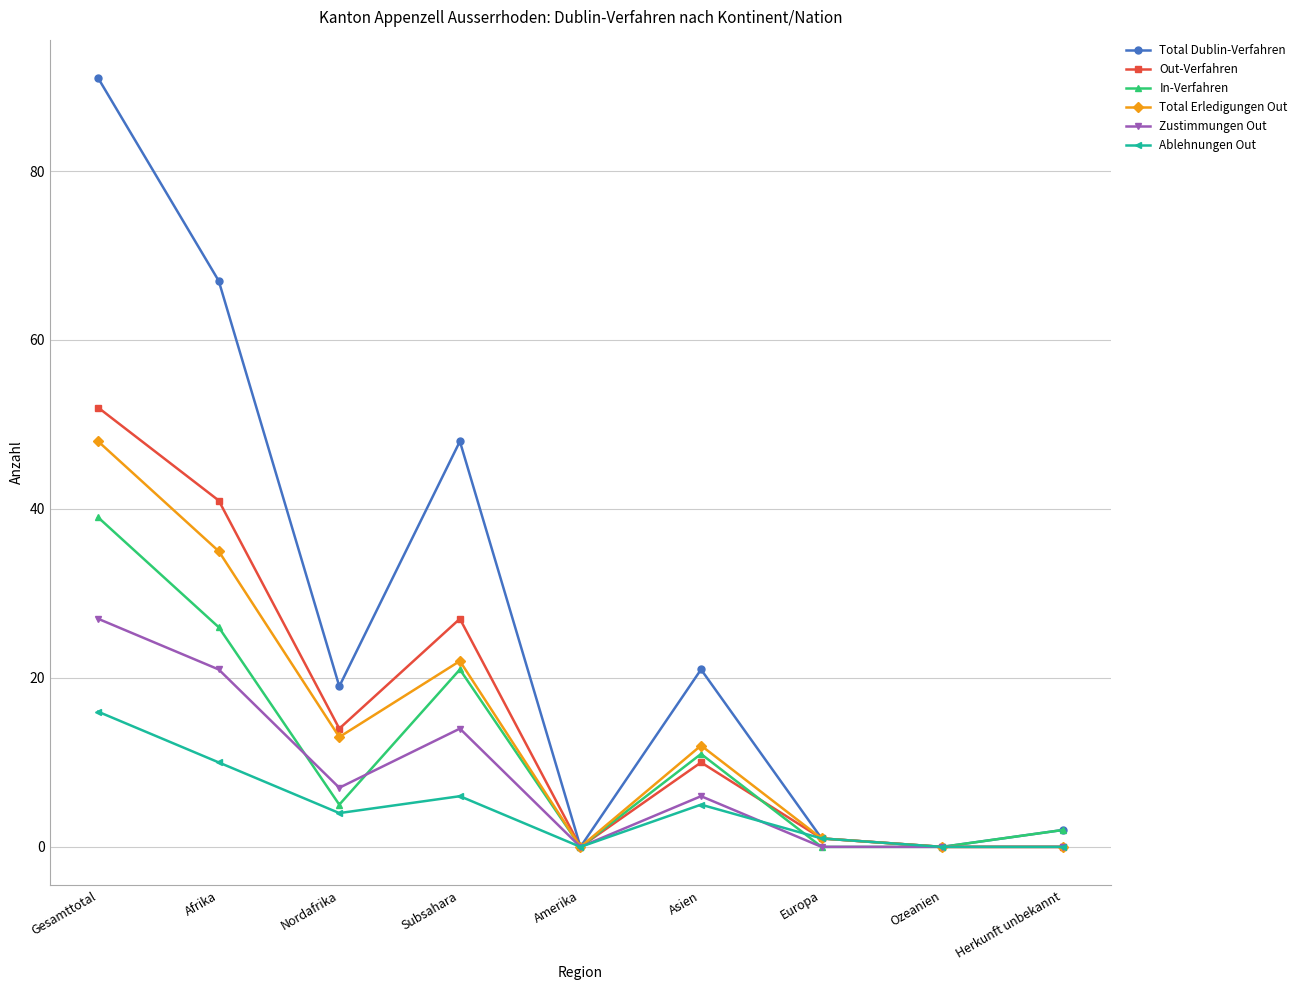

Where does the Ablehnungen Out series first go above 4?

Gesamttotal